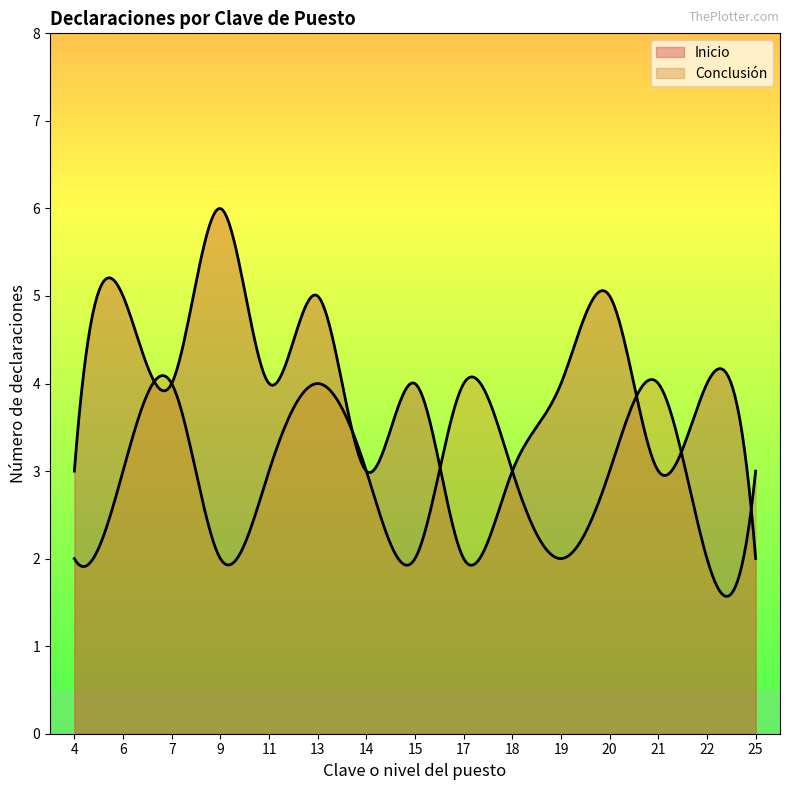

At which category does the chart reach its minimum across all series?

17